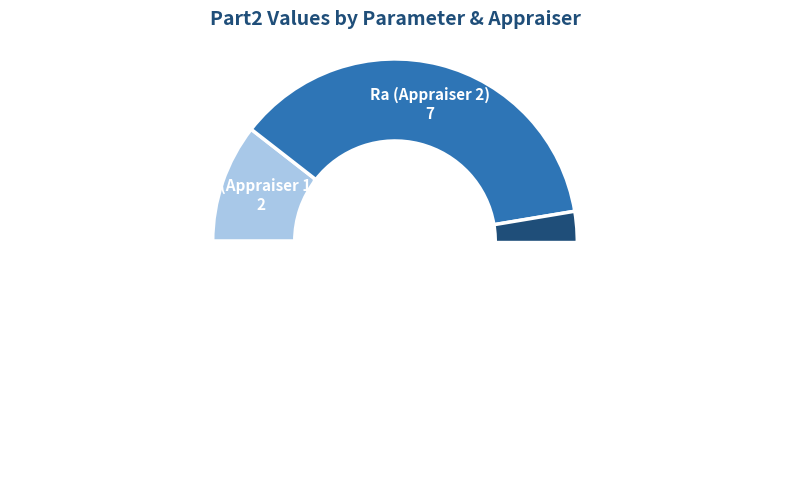

True or false: Ry
(Appraiser 2) accounts for 42% of the total.

False